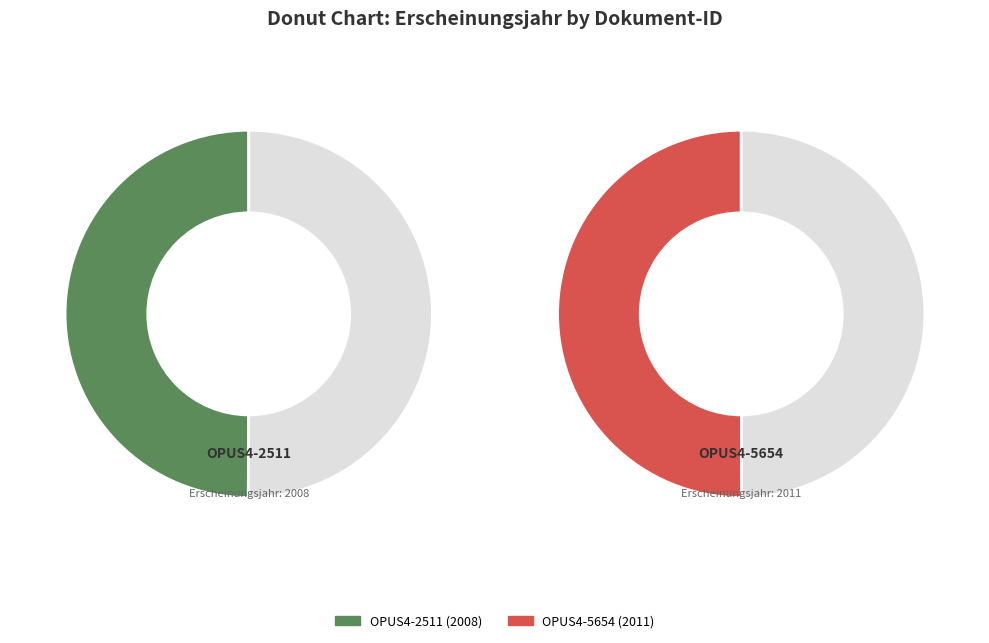

To the nearest percent, what is the combined percentage of OPUS4-5654 and OPUS4-2511?

100%